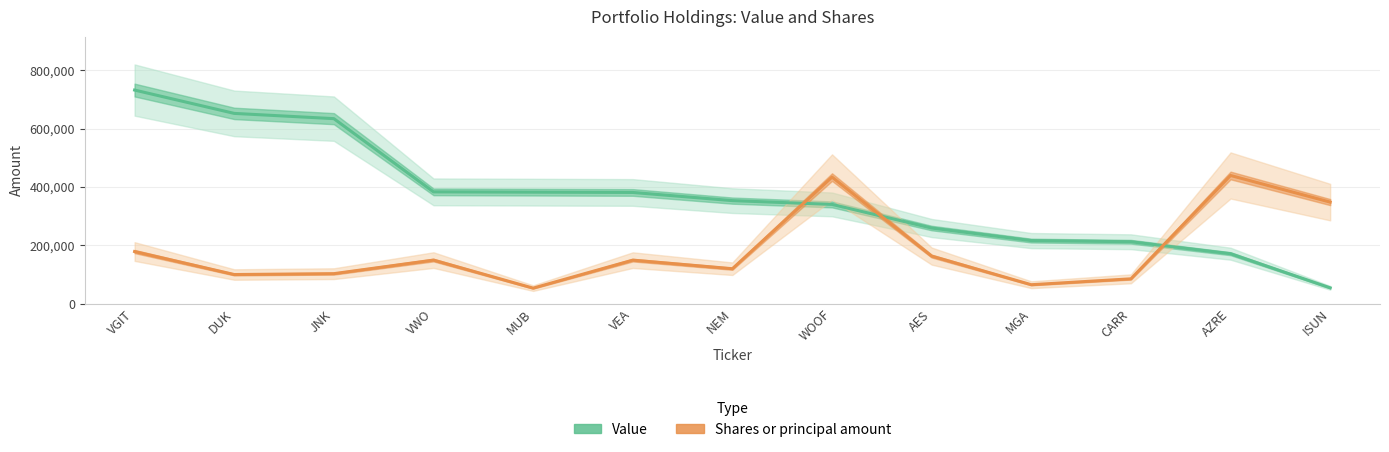

Which category has the lowest value in the Shares or principal amount series?

MUB